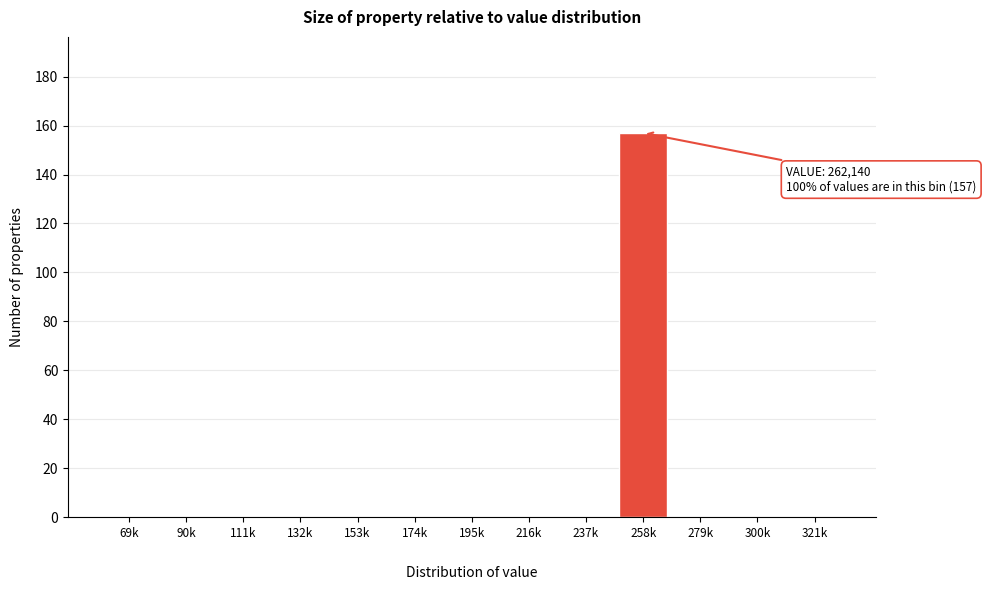

What is the maximum value shown in the chart?

157